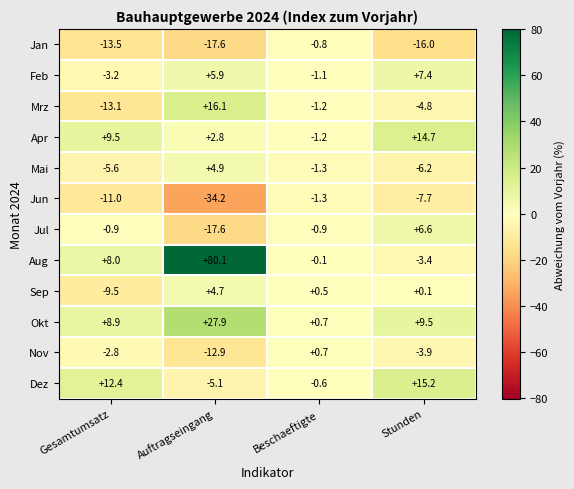

Which series has the largest range (max minus min)?

Aug